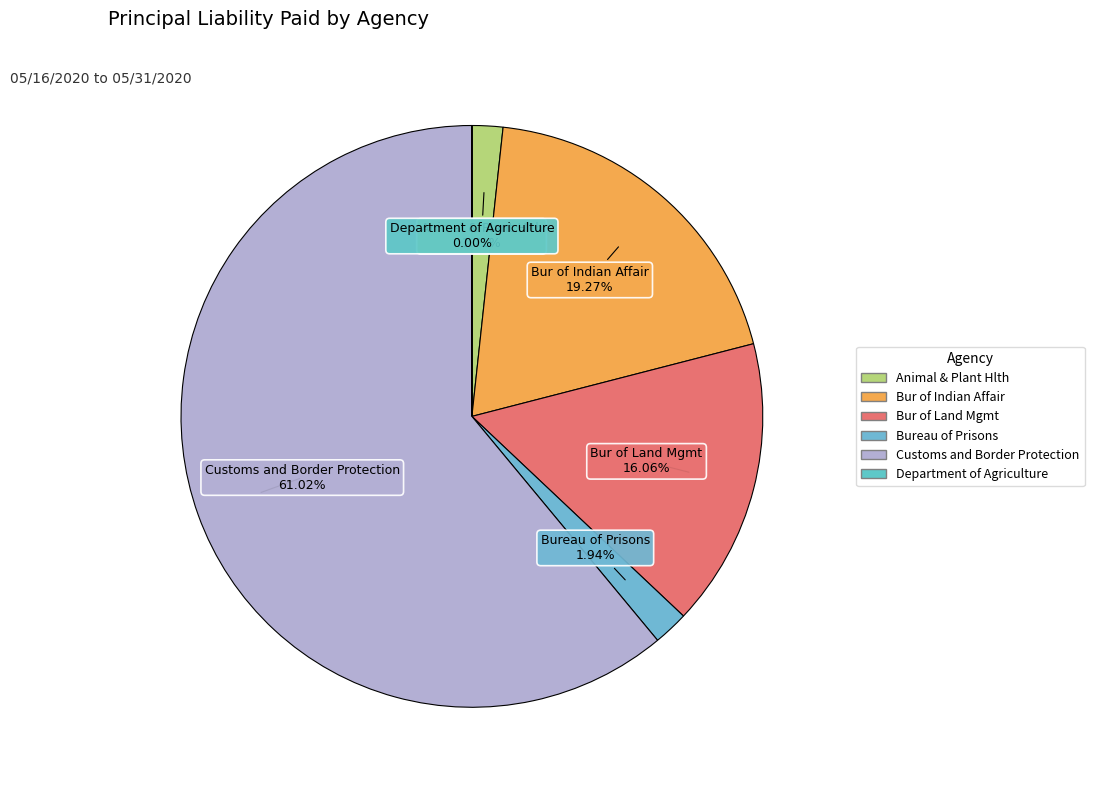

Approximately how many times larger is the value at Customs and Border Protection compared to Bur of Land Mgmt?

3.8